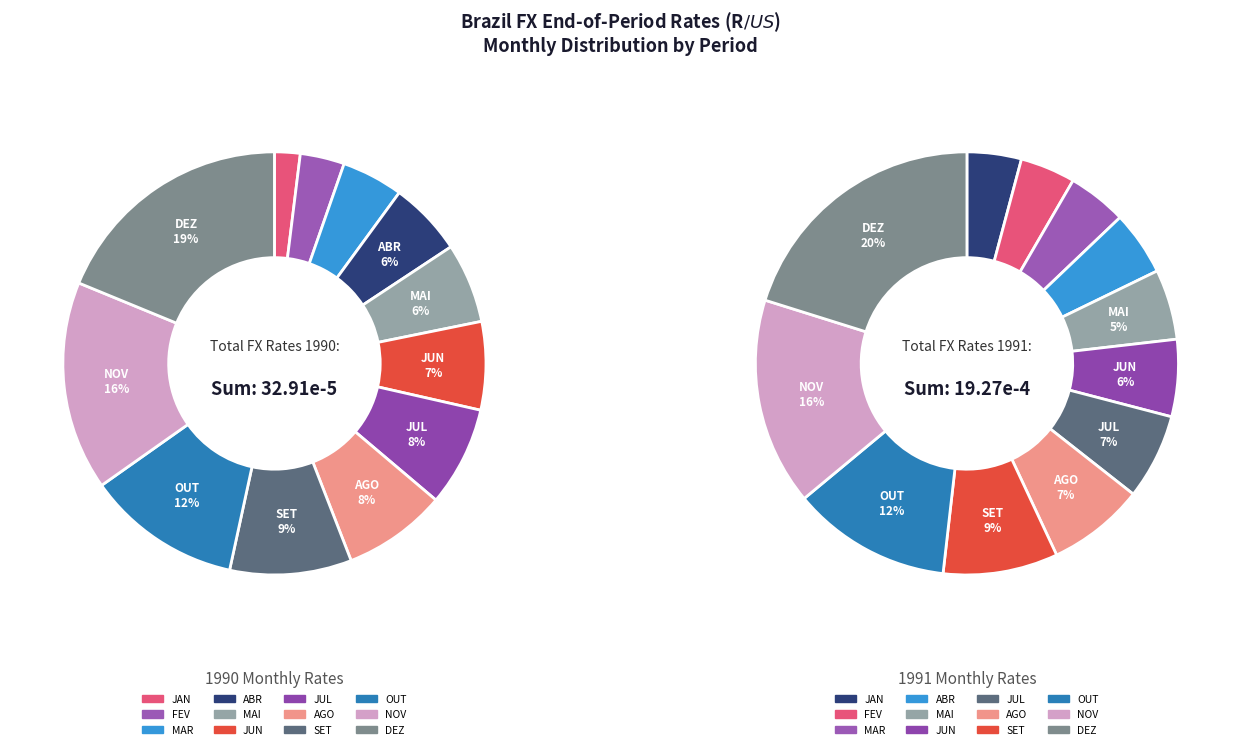

Is it true that AGO is 8% of the pie?

True